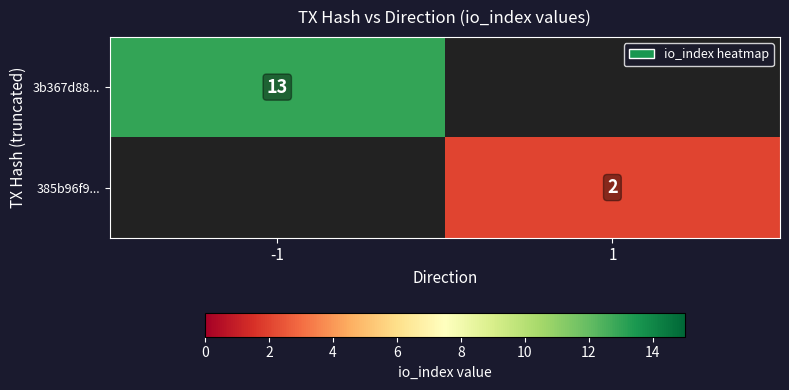

Is the value of 385b96f9... at 1 greater than the value of 3b367d88... at -1?

No